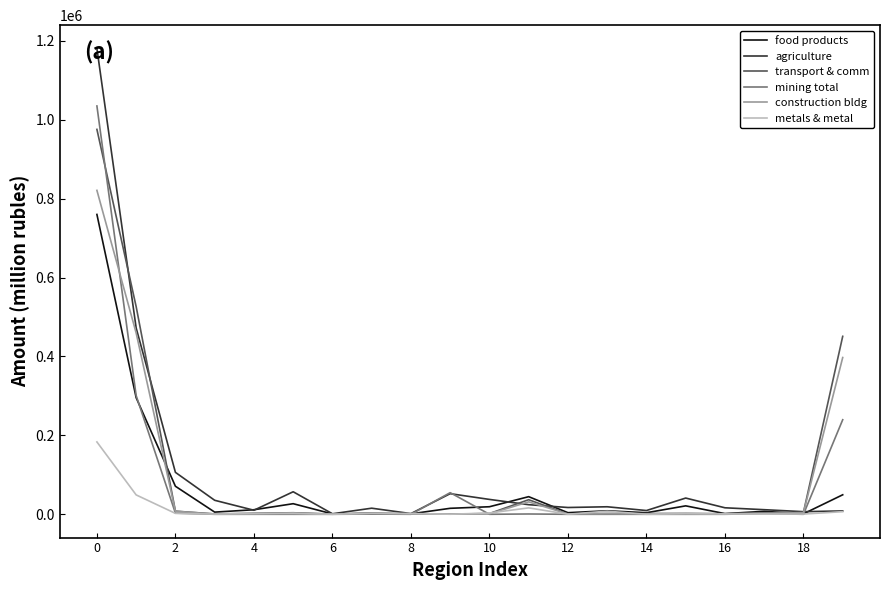

What is the maximum value shown in the chart?

1180704